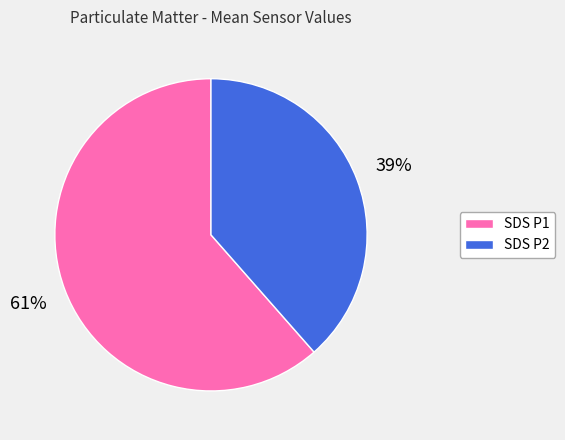

Is there a majority slice in this chart?

Yes